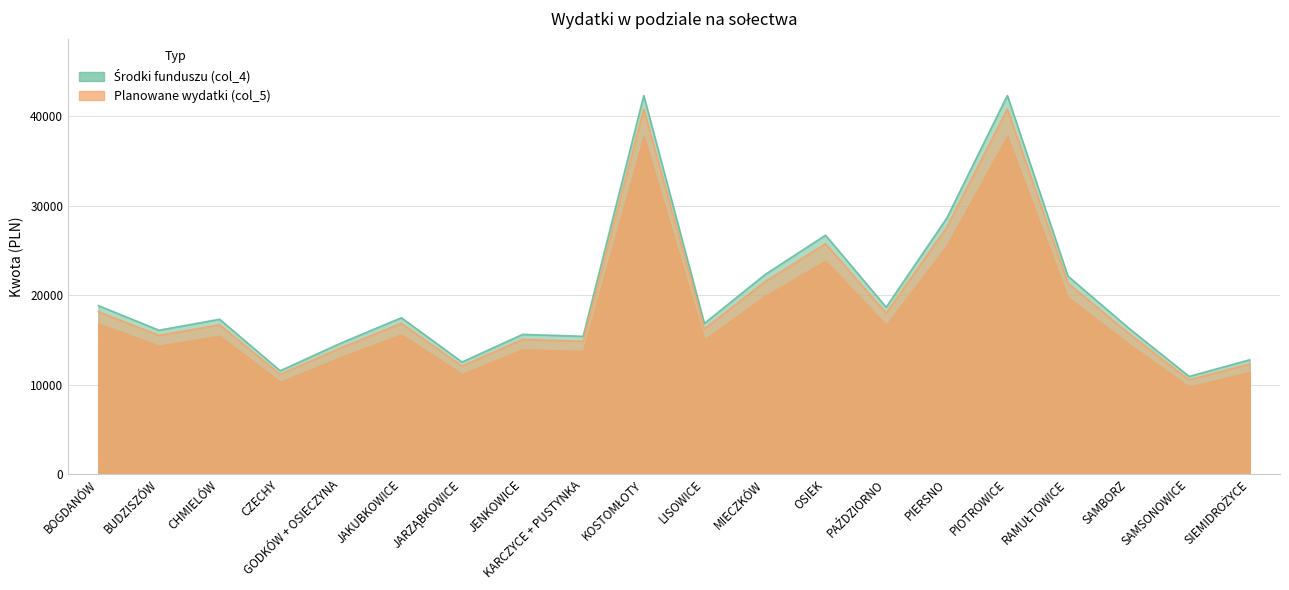

The value of Środki funduszu (col_4) at SIEMIDROŻYCE is 12779.9. True or false?

True